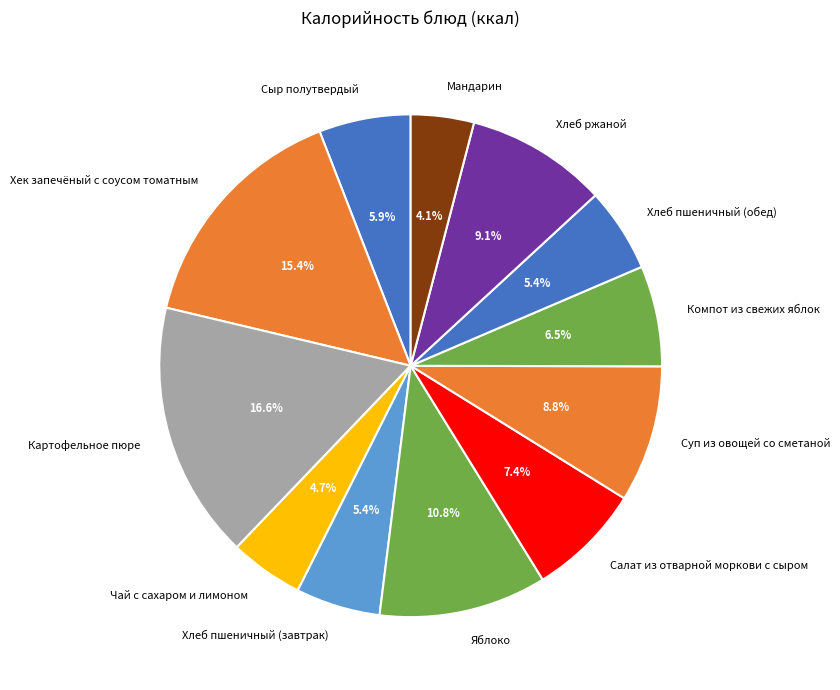

Is it true that Салат из отварной моркови с сыром is 1% of the pie?

False